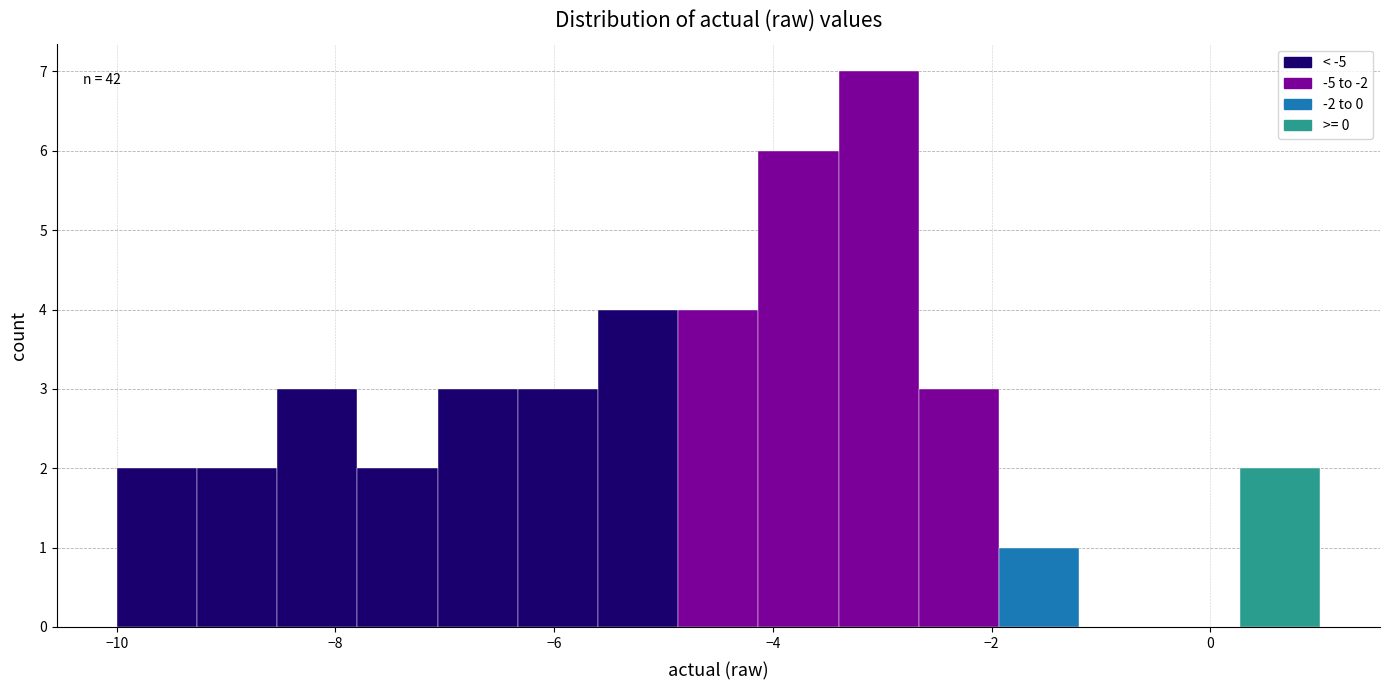

Around what value on the x-axis is the tallest bar? Give the approximate position of its centre, as read against the axis.

-3.0